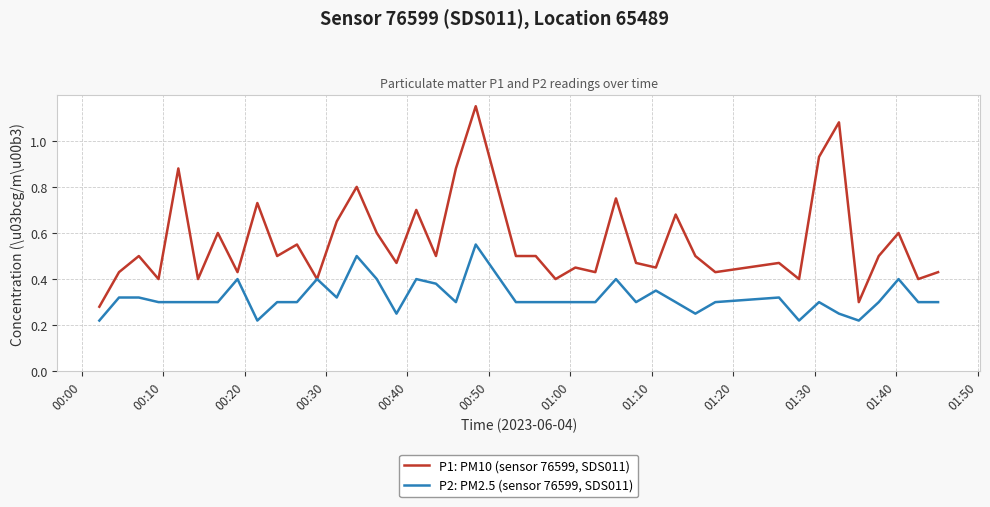

Rank the series by their average value, from lowest to highest.

P2: PM2.5 (sensor 76599, SDS011), P1: PM10 (sensor 76599, SDS011)